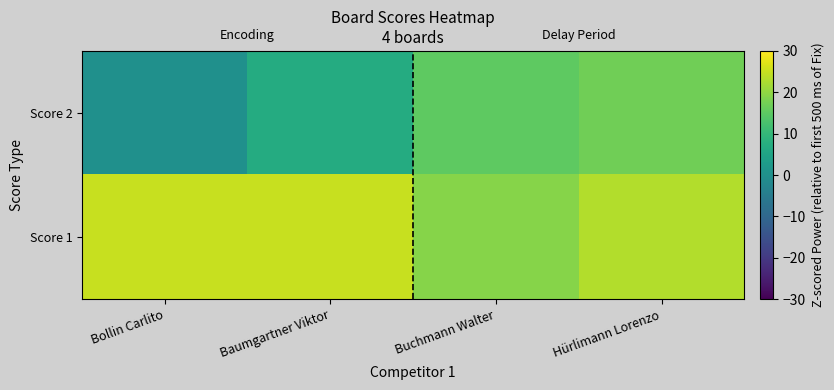

Reading left to right, transcribe all the data shown in this chart.

Score 2: Bollin Carlito=0	Baumgartner Viktor=7	Buchmann Walter=15	Hürlimann Lorenzo=17
Score 1: Bollin Carlito=25	Baumgartner Viktor=25	Buchmann Walter=19	Hürlimann Lorenzo=23